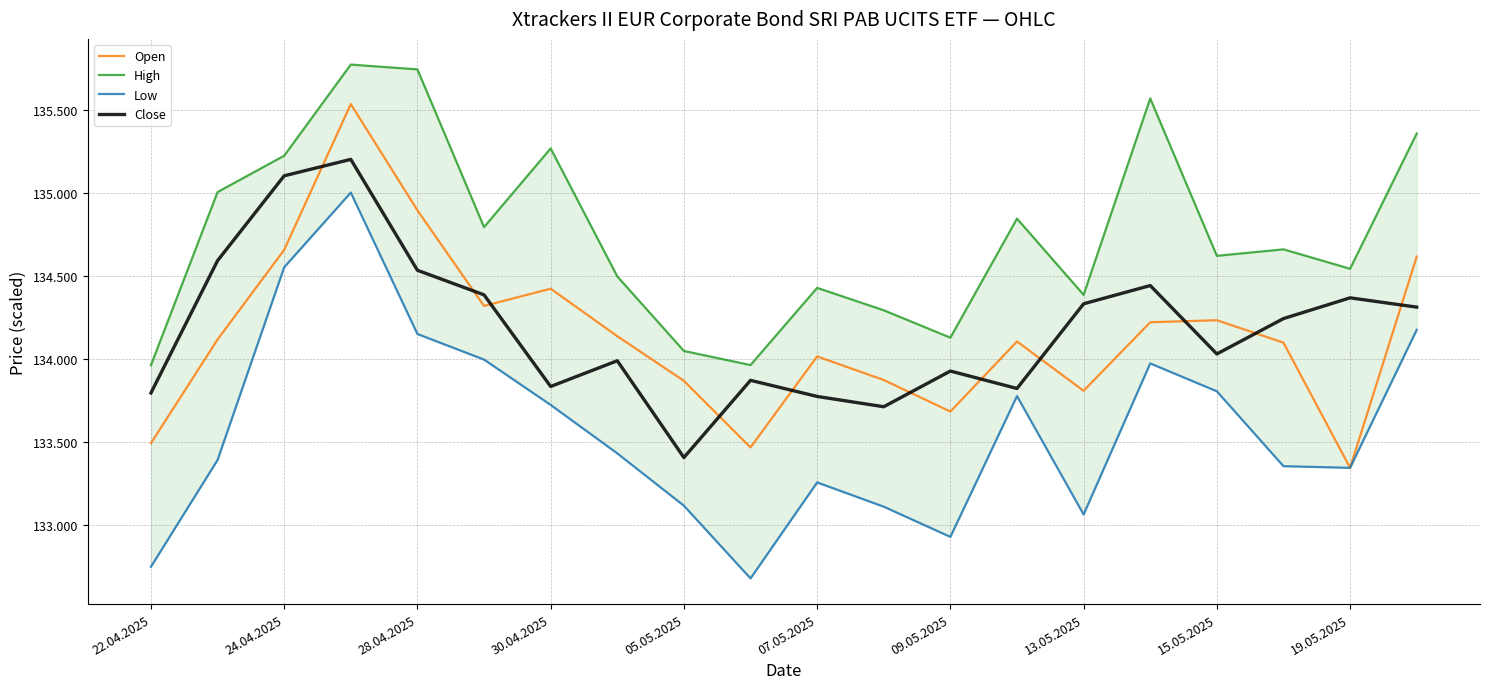

Does the chart display data point markers on the line(s)?

No